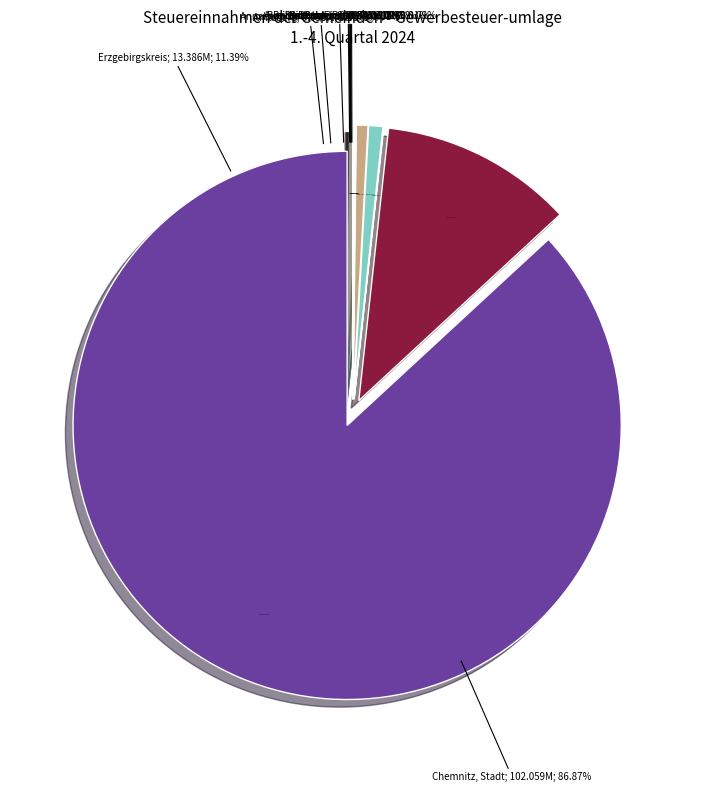

How many slices are in this pie chart?

10